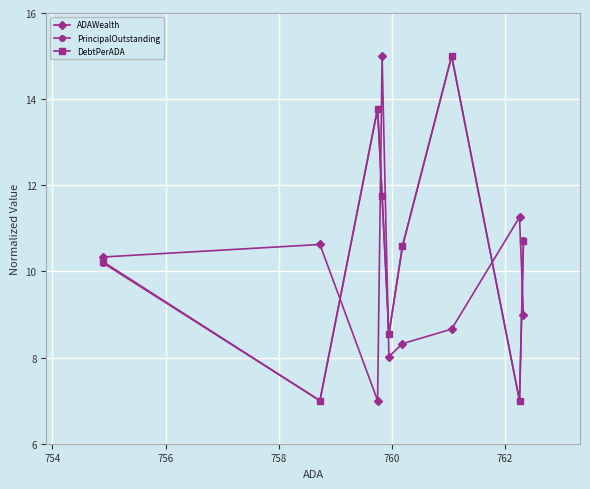

What is the value of the ADAWealth point at the 9th from the left?

9.0